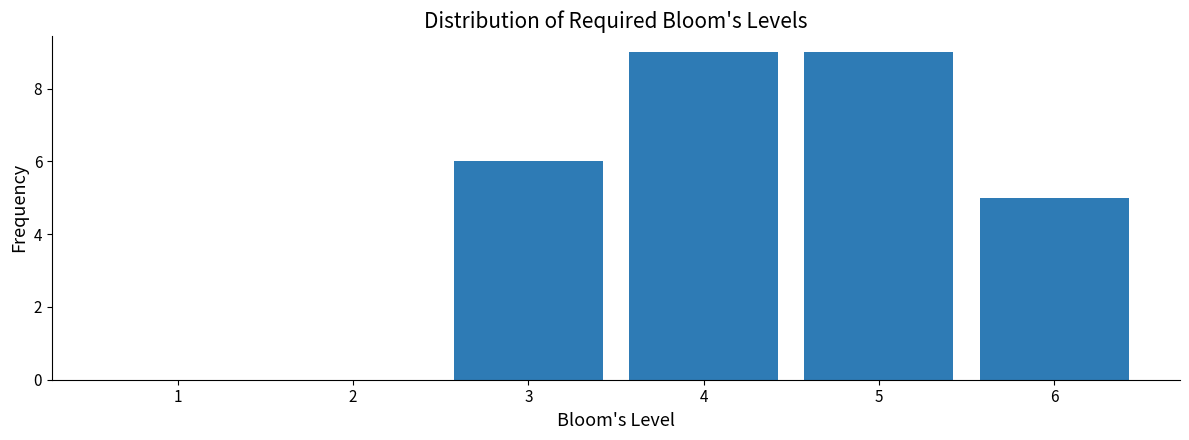

Reading left to right, transcribe this chart: for each bar, give the range it covers on the x-axis and its height. The values are not printed on the chart, so give them approximately, as read against the axis.

0.5 to 1.5: 0
1.5 to 2.5: 0
2.5 to 3.5: 6
3.5 to 4.5: 9
4.5 to 5.5: 9
5.5 to 6.5: 5